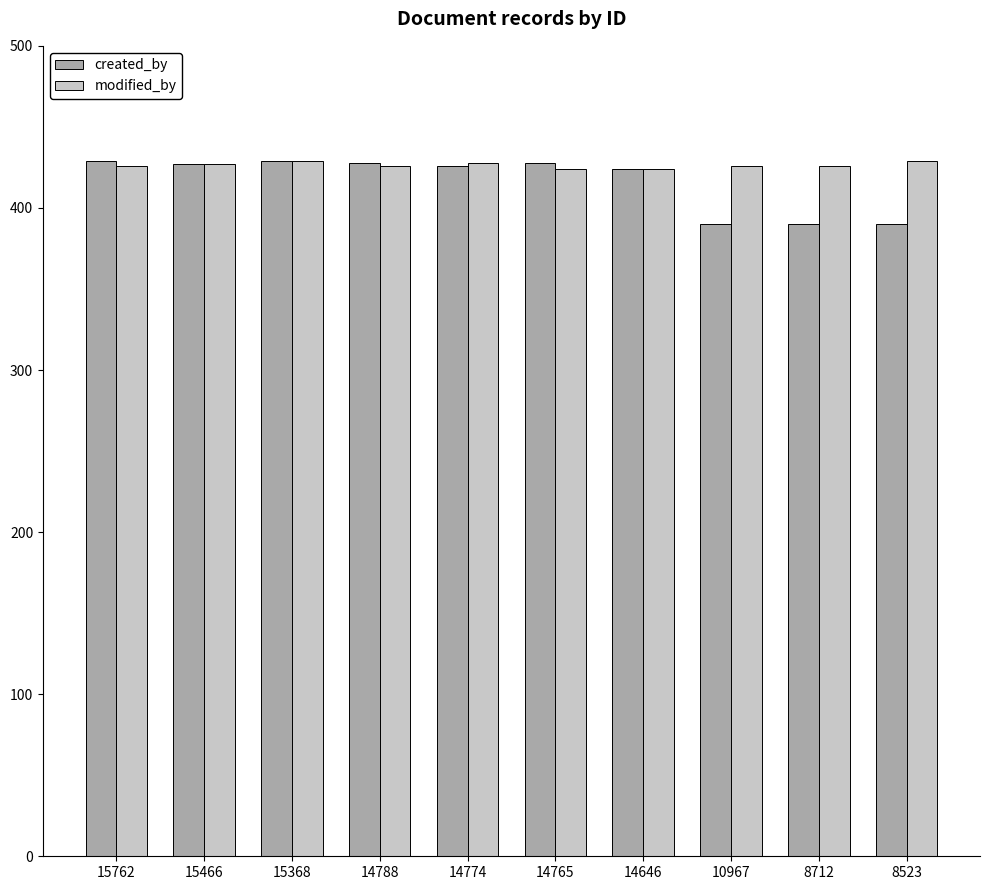

How many groups of bars are there?

10